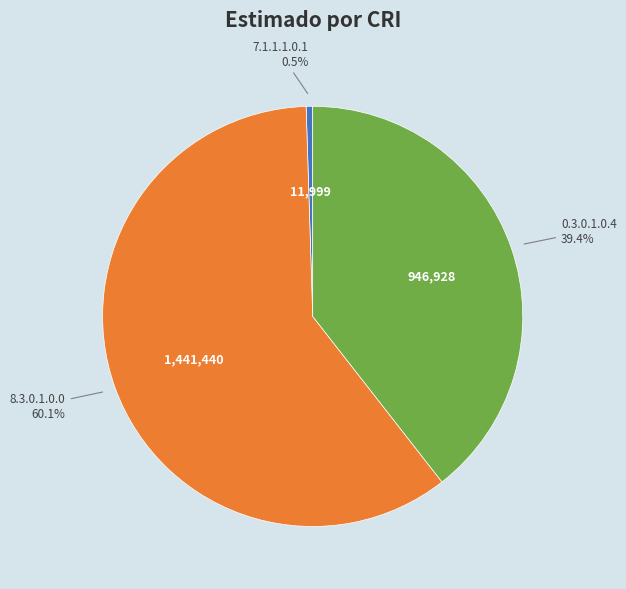

Does any single category account for the majority?

Yes